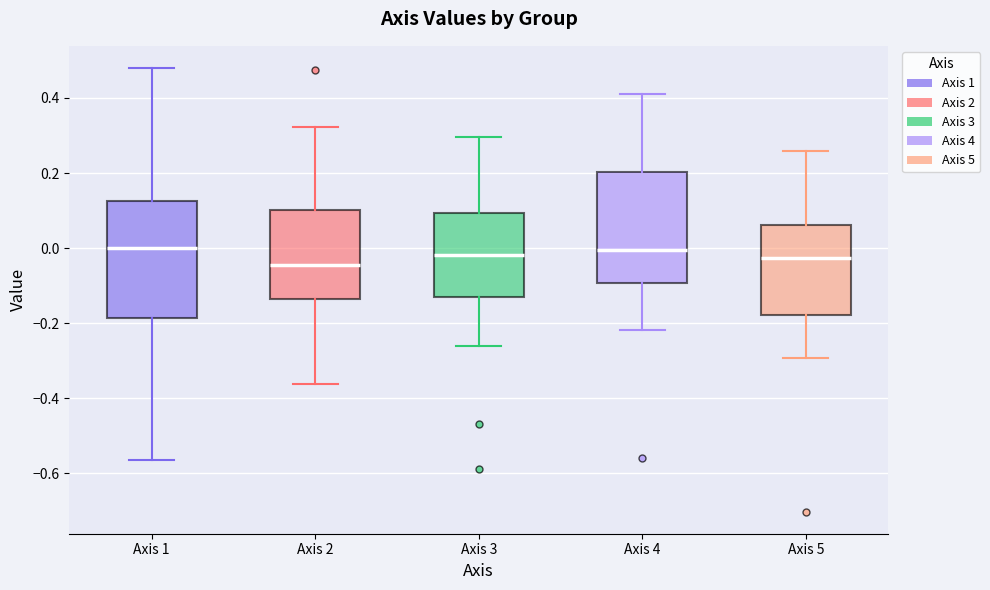

Reading left to right, read every box against the y-axis: the position of its median line, the range the box covers, and the ends of its whiskers. The values are not printed on the chart, so give them approximately, as read against the axis.

Axis 1: median 0.00, box -0.18 to 0.12, whiskers -0.56 to 0.48
Axis 2: median -0.04, box -0.14 to 0.10, whiskers -0.36 to 0.32
Axis 3: median -0.02, box -0.14 to 0.10, whiskers -0.26 to 0.30
Axis 4: median 0.00, box -0.10 to 0.20, whiskers -0.22 to 0.42
Axis 5: median -0.02, box -0.18 to 0.06, whiskers -0.30 to 0.26